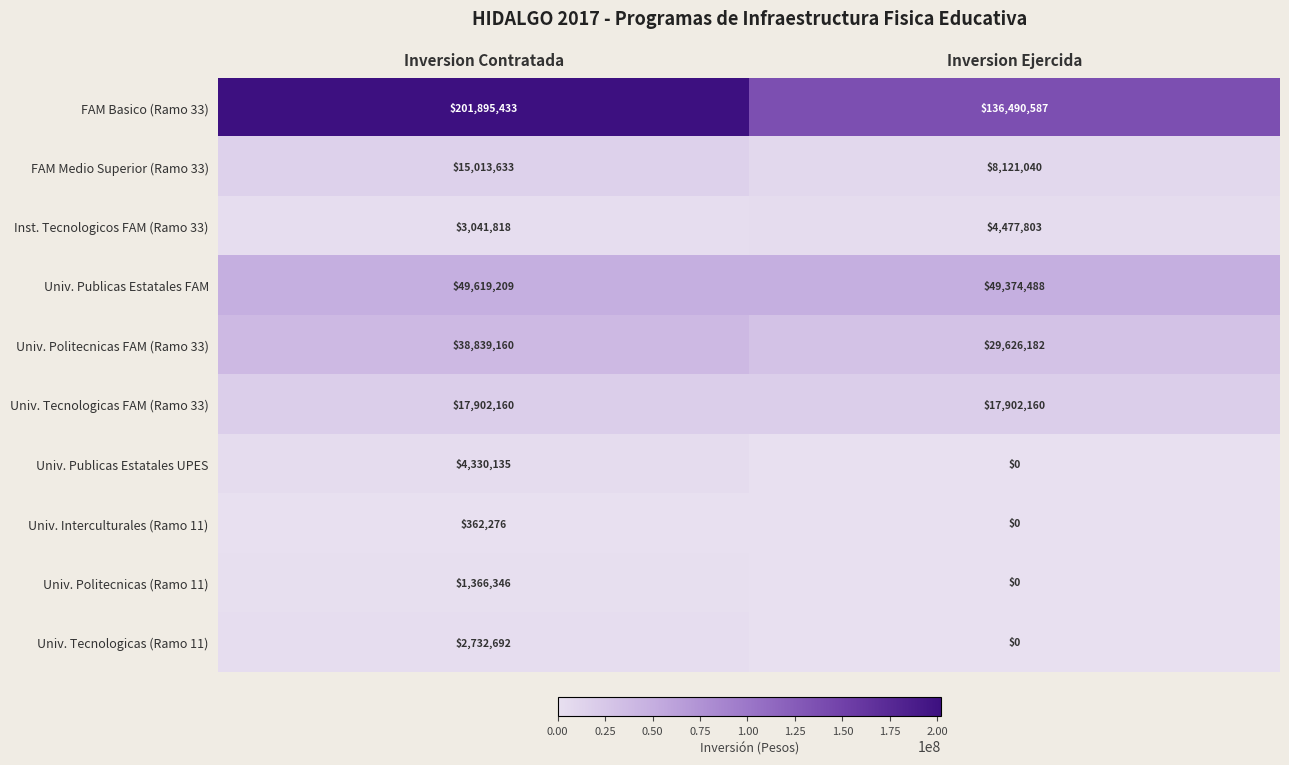

Reading left to right, transcribe all the data shown in this chart.

FAM Basico (Ramo 33): Inversion Contratada=201895433	Inversion Ejercida=136490587
FAM Medio Superior (Ramo 33): Inversion Contratada=15013633	Inversion Ejercida=8121040
Inst. Tecnologicos FAM (Ramo 33): Inversion Contratada=3041818	Inversion Ejercida=4477803
Univ. Publicas Estatales FAM: Inversion Contratada=49619209	Inversion Ejercida=49374488
Univ. Politecnicas FAM (Ramo 33): Inversion Contratada=38839160	Inversion Ejercida=29626182
Univ. Tecnologicas FAM (Ramo 33): Inversion Contratada=17902160	Inversion Ejercida=17902160
Univ. Publicas Estatales UPES: Inversion Contratada=4330135	Inversion Ejercida=0
Univ. Interculturales (Ramo 11): Inversion Contratada=362276	Inversion Ejercida=0
Univ. Politecnicas (Ramo 11): Inversion Contratada=1366346	Inversion Ejercida=0
Univ. Tecnologicas (Ramo 11): Inversion Contratada=2732692	Inversion Ejercida=0